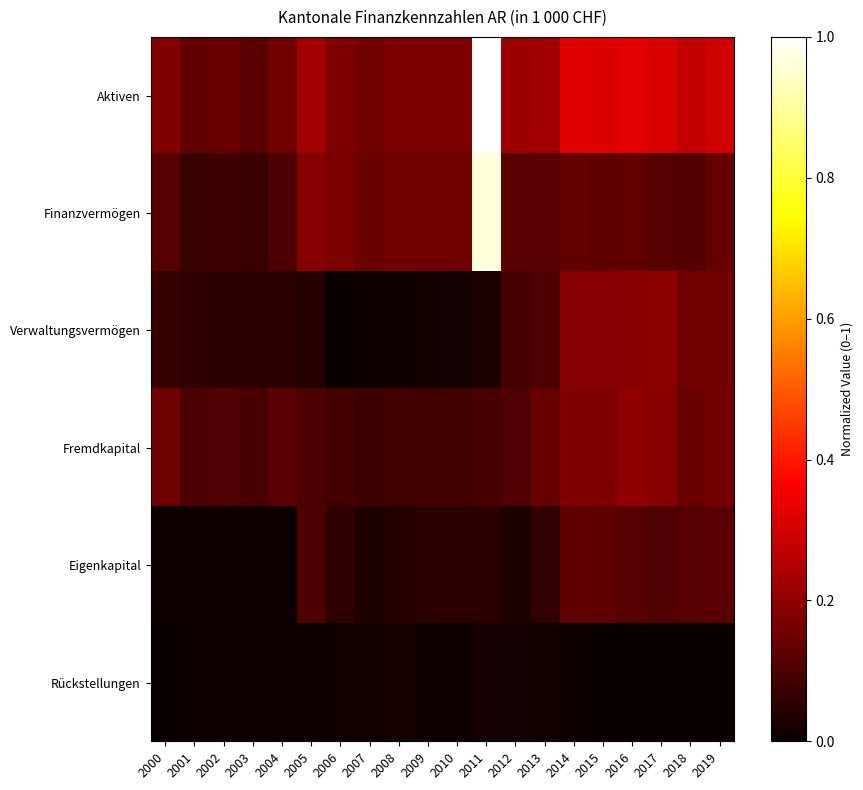

Reading left to right, extract all data points from this chart.

Aktiven: 2000=0.2	2001=0.1	2002=0.1	2003=0.1	2004=0.2	2005=0.2	2006=0.2	2007=0.2	2008=0.2	2009=0.2	2010=0.2	2011=1.0	2012=0.2	2013=0.2	2014=0.3	2015=0.3	2016=0.3	2017=0.3	2018=0.3	2019=0.3
Finanzvermögen: 2000=0.1	2001=0.1	2002=0.1	2003=0.1	2004=0.1	2005=0.2	2006=0.2	2007=0.1	2008=0.2	2009=0.2	2010=0.1	2011=1.0	2012=0.1	2013=0.1	2014=0.1	2015=0.1	2016=0.1	2017=0.1	2018=0.1	2019=0.1
Verwaltungsvermögen: 2000=0.1	2001=0.1	2002=0.1	2003=0.0	2004=0.0	2005=0.0	2006=0.0	2007=0.0	2008=0.0	2009=0.0	2010=0.0	2011=0.0	2012=0.1	2013=0.1	2014=0.2	2015=0.2	2016=0.2	2017=0.2	2018=0.2	2019=0.2
Fremdkapital: 2000=0.2	2001=0.1	2002=0.1	2003=0.1	2004=0.1	2005=0.1	2006=0.1	2007=0.1	2008=0.1	2009=0.1	2010=0.1	2011=0.1	2012=0.1	2013=0.1	2014=0.2	2015=0.2	2016=0.2	2017=0.2	2018=0.1	2019=0.2
Eigenkapital: 2000=0.0	2001=0.0	2002=0.0	2003=0.0	2004=0.0	2005=0.1	2006=0.1	2007=0.0	2008=0.0	2009=0.0	2010=0.1	2011=0.0	2012=0.0	2013=0.1	2014=0.1	2015=0.1	2016=0.1	2017=0.1	2018=0.1	2019=0.1
Rückstellungen: 2000=0.0	2001=0.0	2002=0.0	2003=0.0	2004=0.0	2005=0.0	2006=0.0	2007=0.0	2008=0.0	2009=0.0	2010=0.0	2011=0.0	2012=0.0	2013=0.0	2014=0.0	2015=0.0	2016=0.0	2017=0.0	2018=0.0	2019=0.0